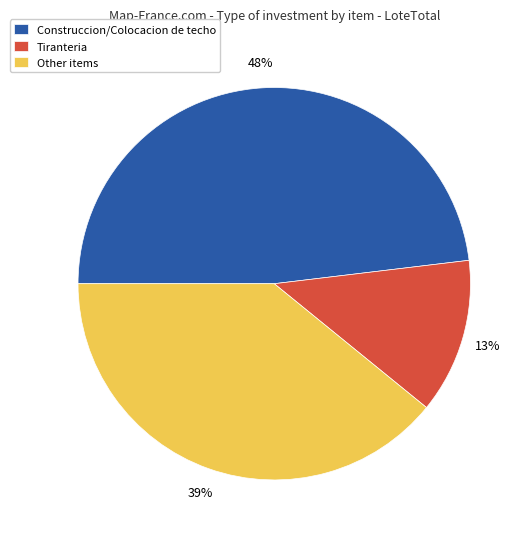

Between Construccion/Colocacion de techo and Tiranteria, which is larger?

Construccion/Colocacion de techo